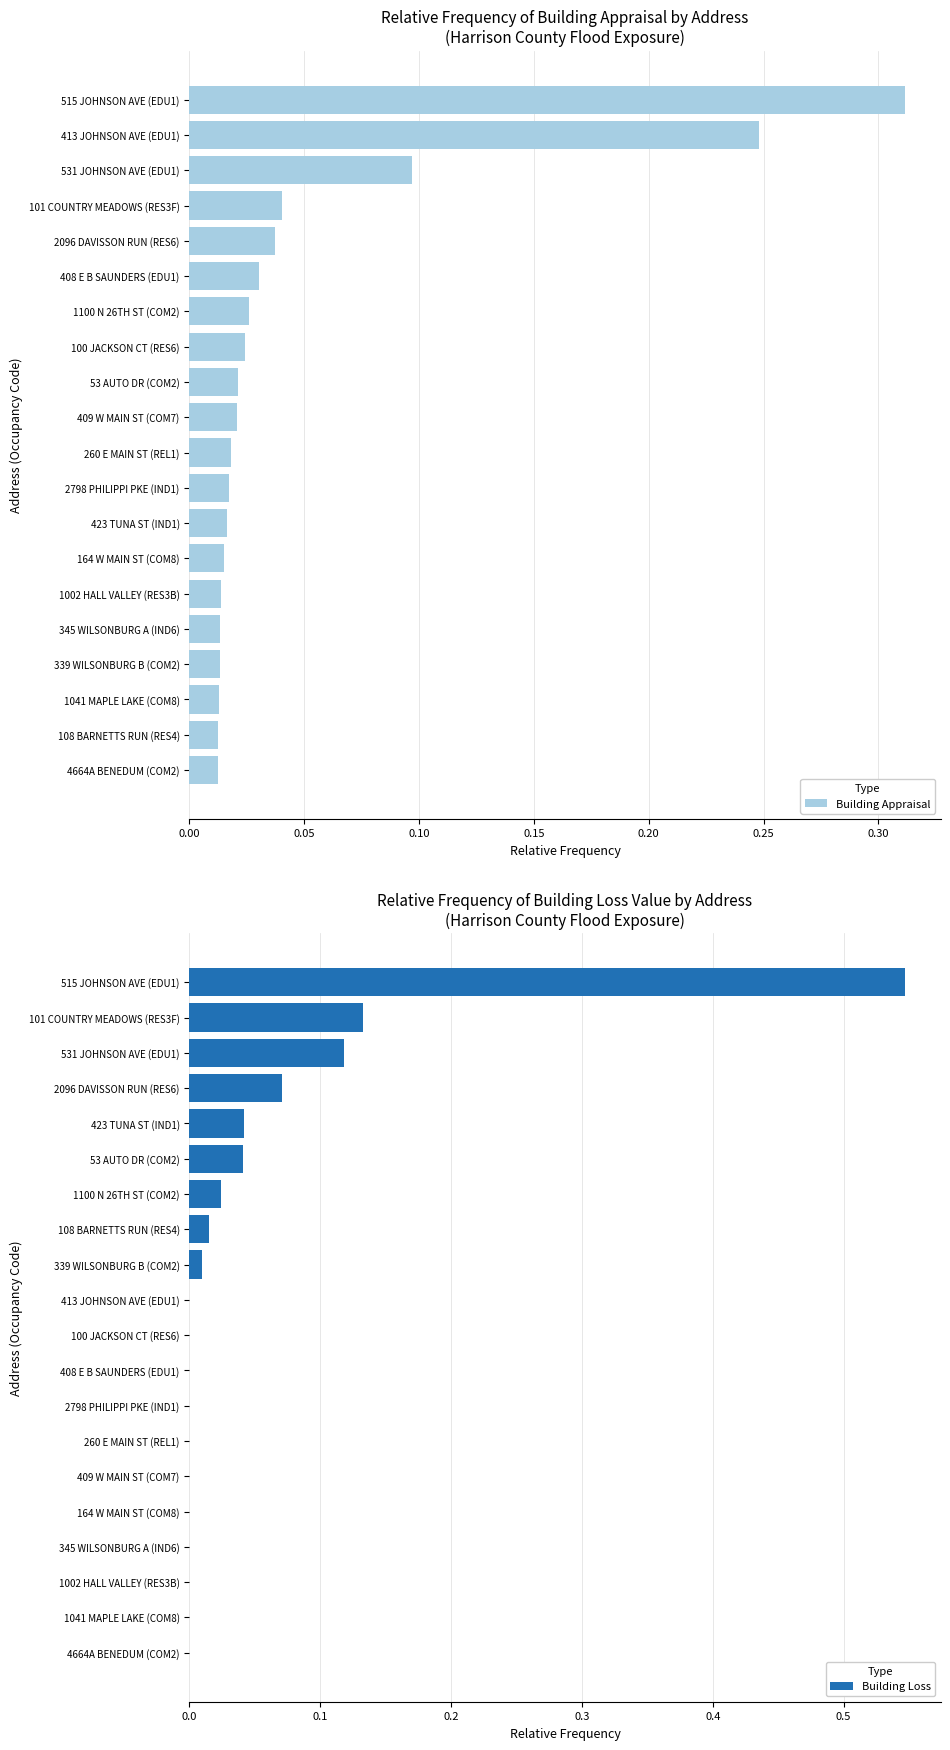

At which label does Building Appraisal reach its peak?

515 JOHNSON AVE (EDU1)